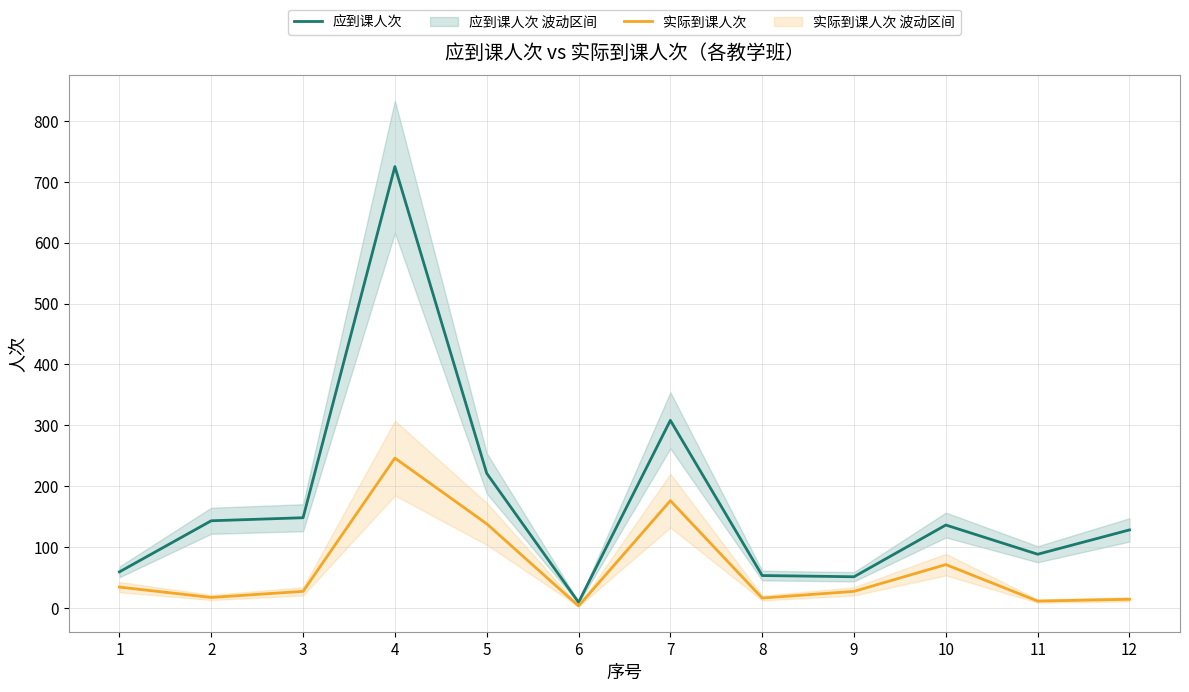

Reading left to right, transcribe all the data shown in this chart.

应到课人次: 59	143	148	725	221	9	308	53	51	136	88	128
实际到课人次: 34	17	27	246	138	3	176	16	27	71	11	14